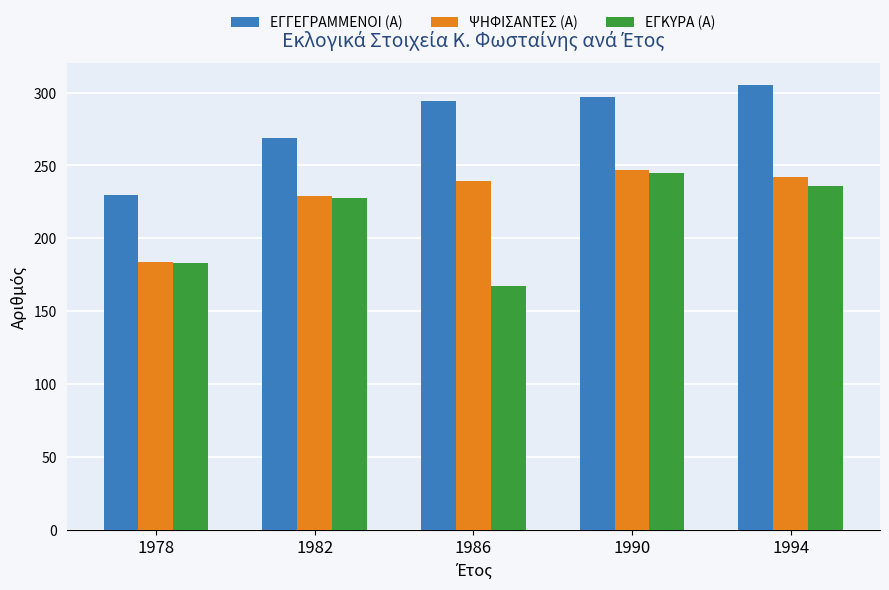

At which category does the chart reach its peak across all series?

1994